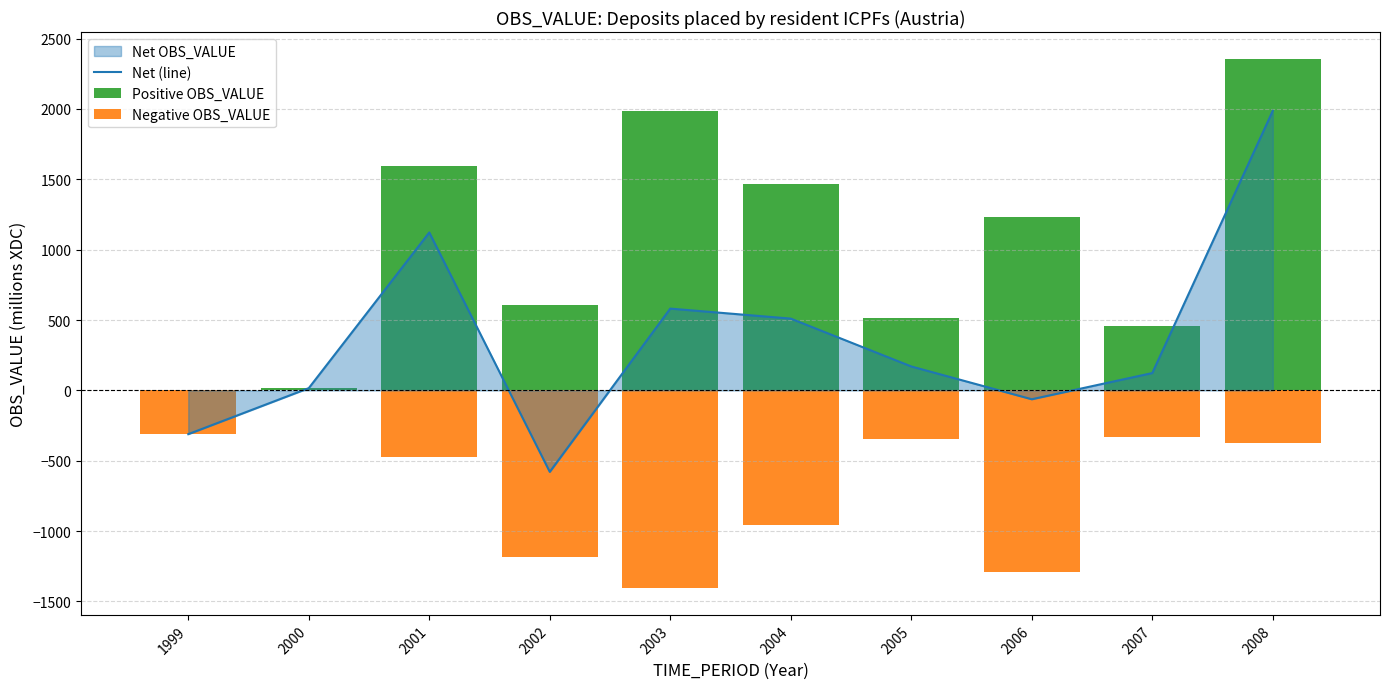

The value of Net (line) at 2008 is 2940. True or false?

False